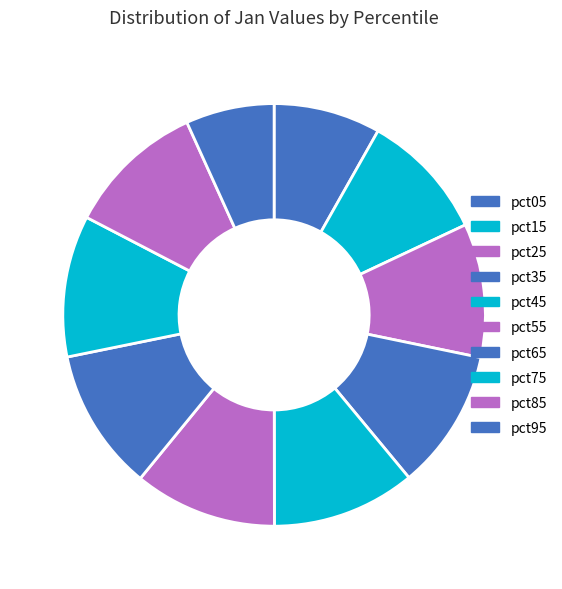

Is it true that pct65 is 11% of the pie?

True